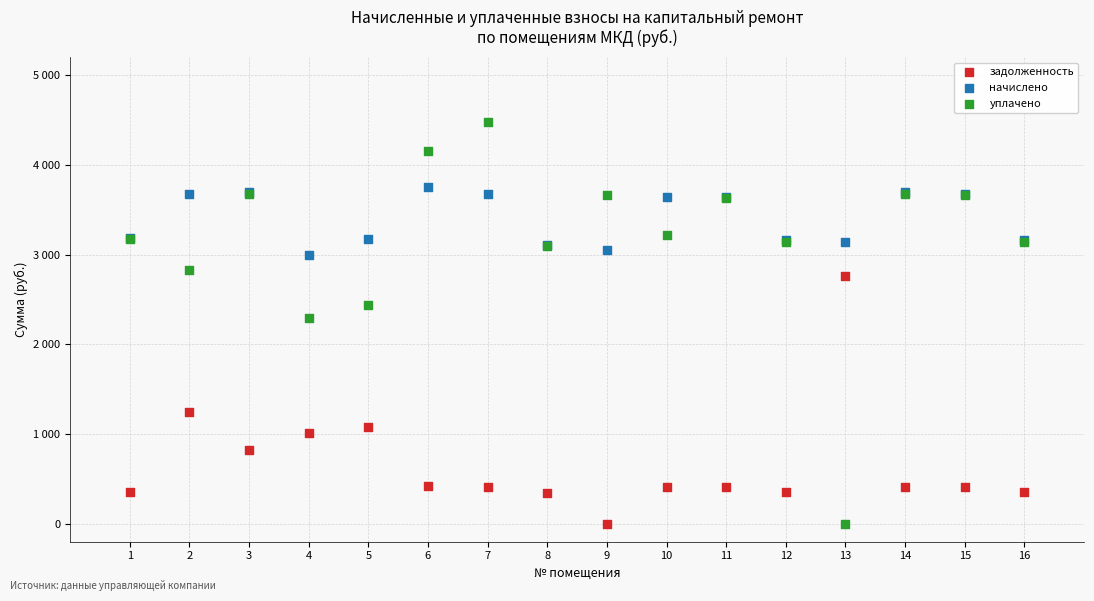

Which series has the largest Y range (max minus min)?

уплачено